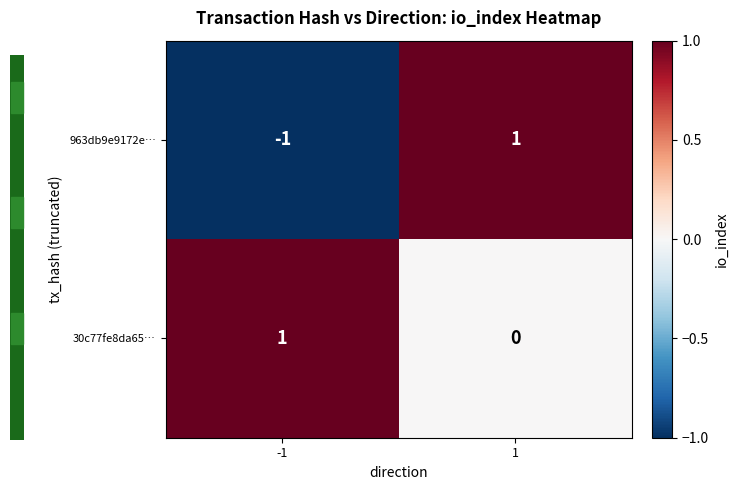

What is the spread (max minus min) of values at 1?

1